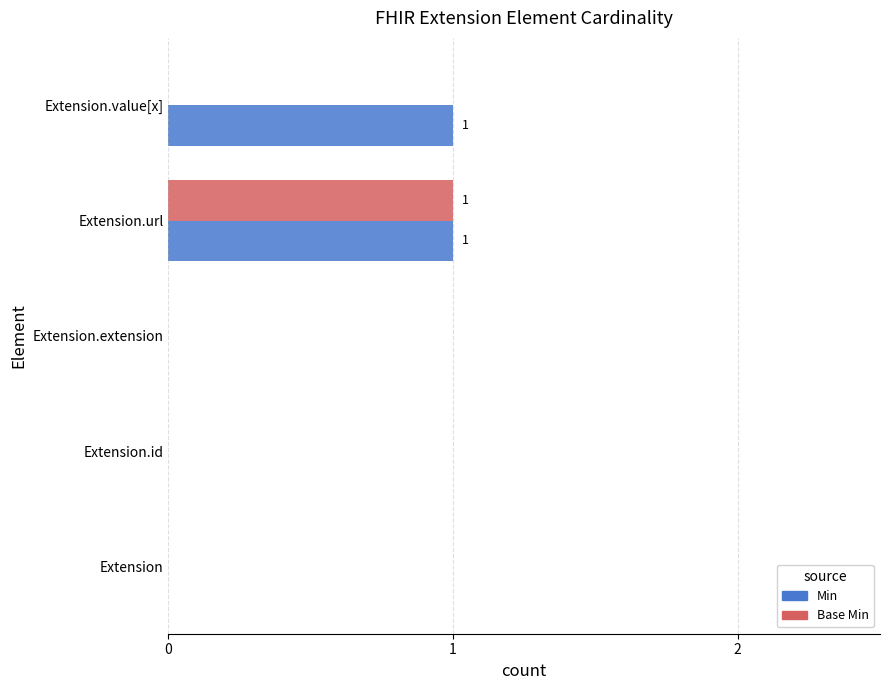

Count the Min values in the range 0 to 1.

5